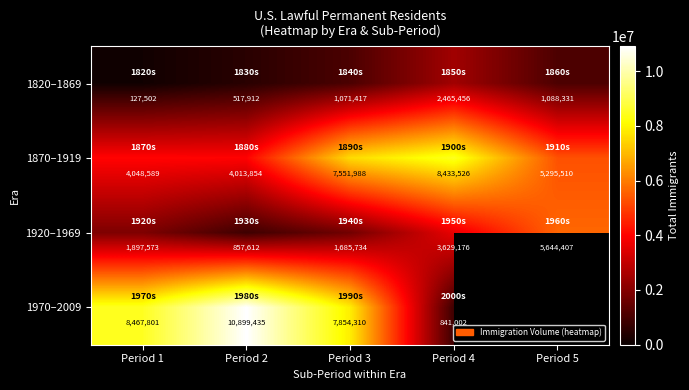

Where is 1920–1969 nearest to the value 3251009?

Period 4